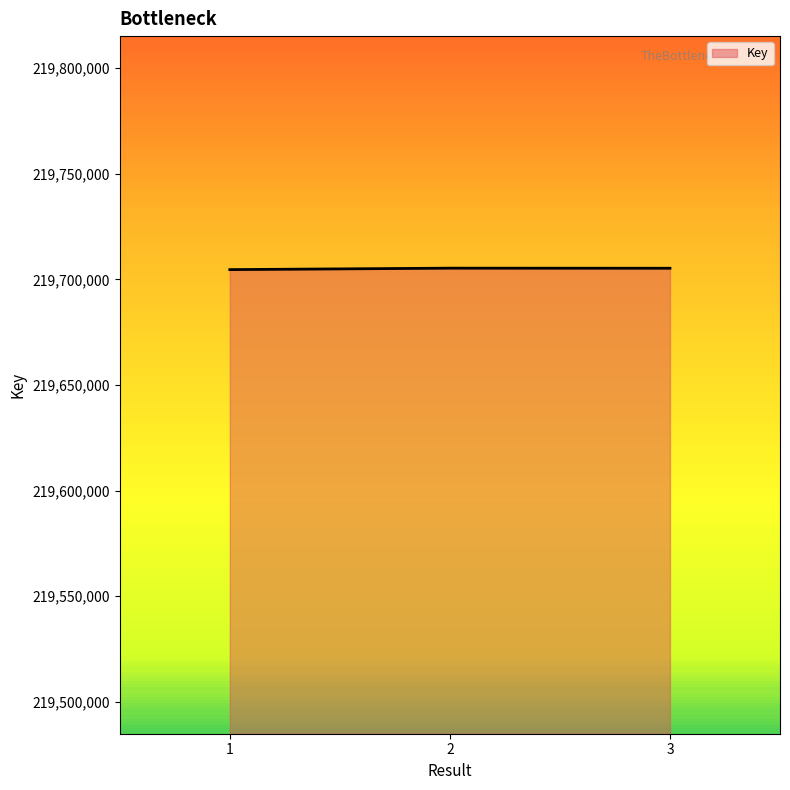

The chart shows a value of 84463425 at 3. True or false?

False